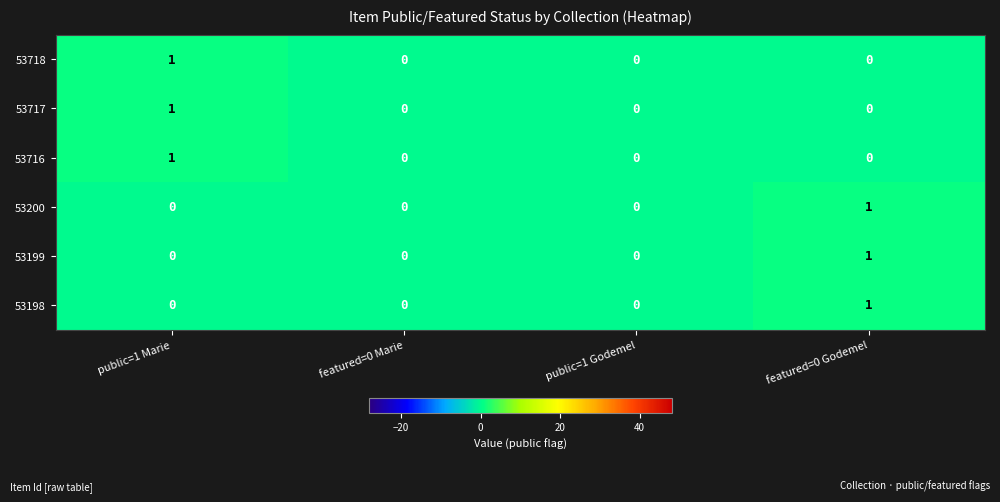

How many 53200 values are between 0 and 1?

4